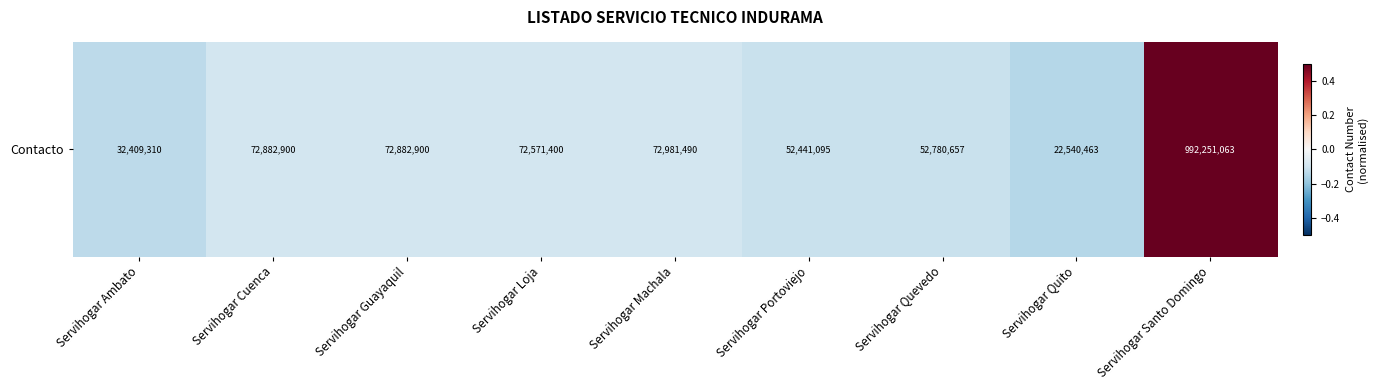

Rank the categories by value from highest to lowest.

Servihogar Santo Domingo, Servihogar Machala, Servihogar Cuenca, Servihogar Guayaquil, Servihogar Loja, Servihogar Quevedo, Servihogar Portoviejo, Servihogar Ambato, Servihogar Quito